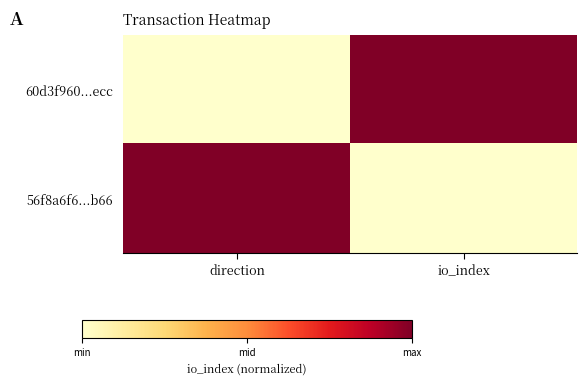

Reading left to right, extract all data points from this chart.

60d3f960...ecc: direction=0	io_index=1
56f8a6f6...b66: direction=1	io_index=0